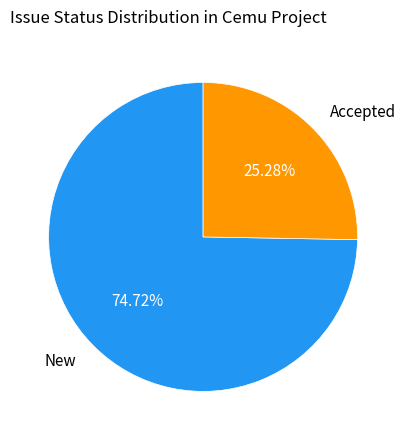

To the nearest percent, what is the difference between the Accepted and New slice percentages?

49%